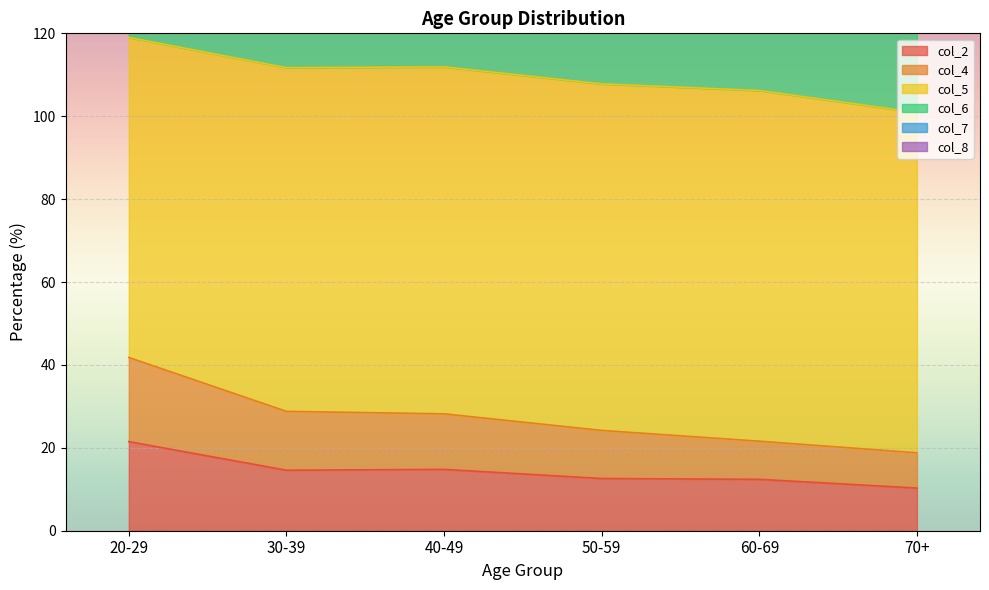

Is it true that col_2 equals 19.7 at 50-59?

False